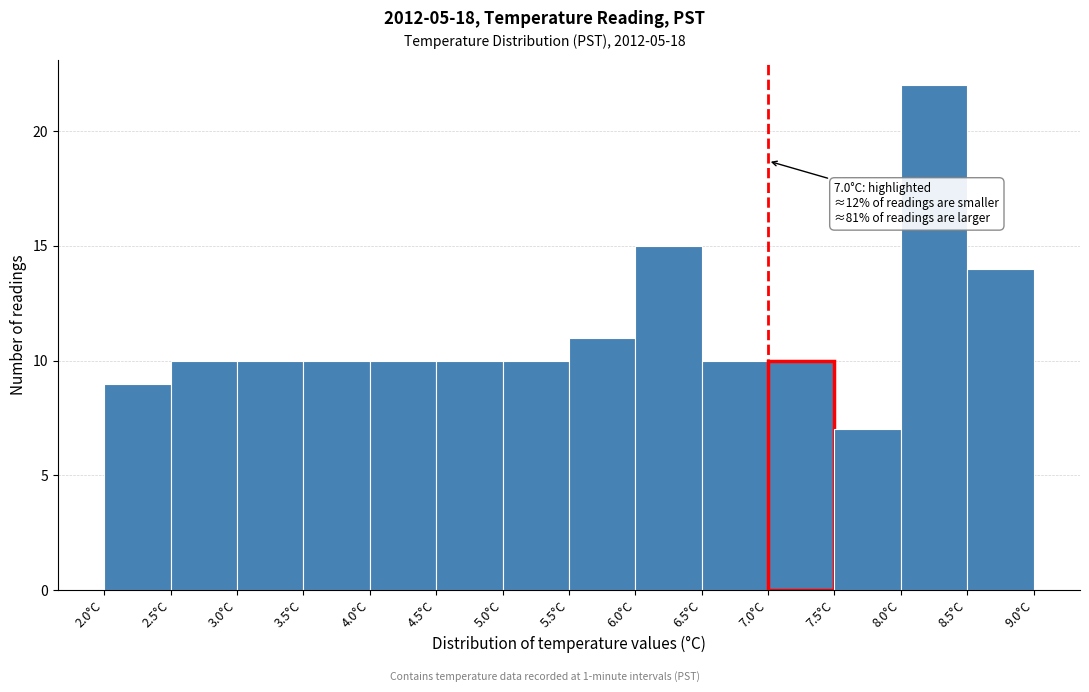

Over which range of the x-axis is the bar tallest?

8.0 to 8.5